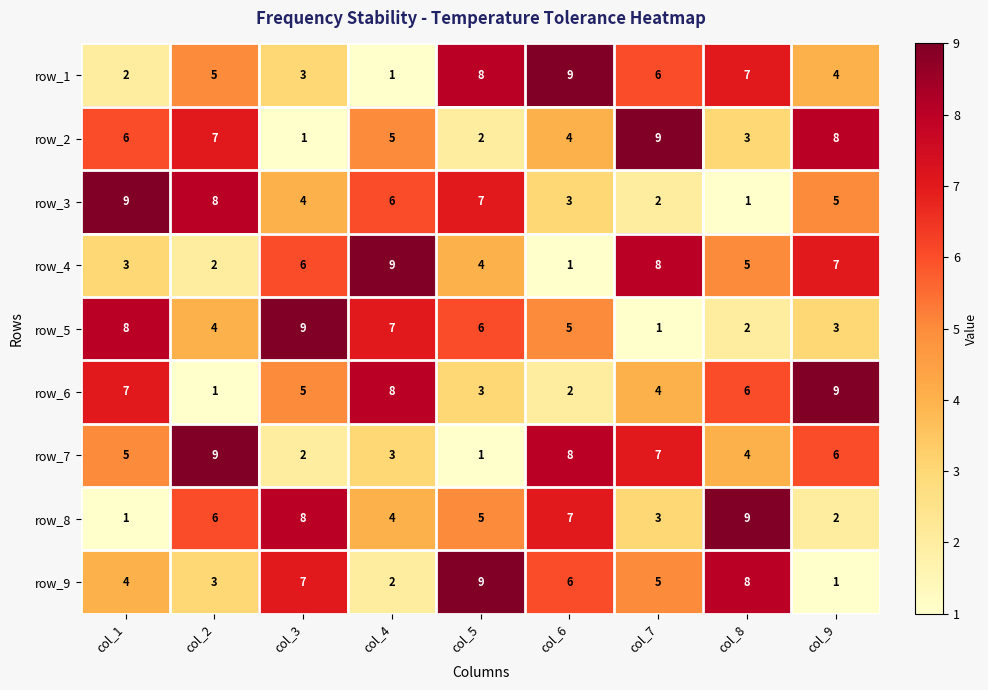

The row_2 series shows 9 at col_1. True or false?

False